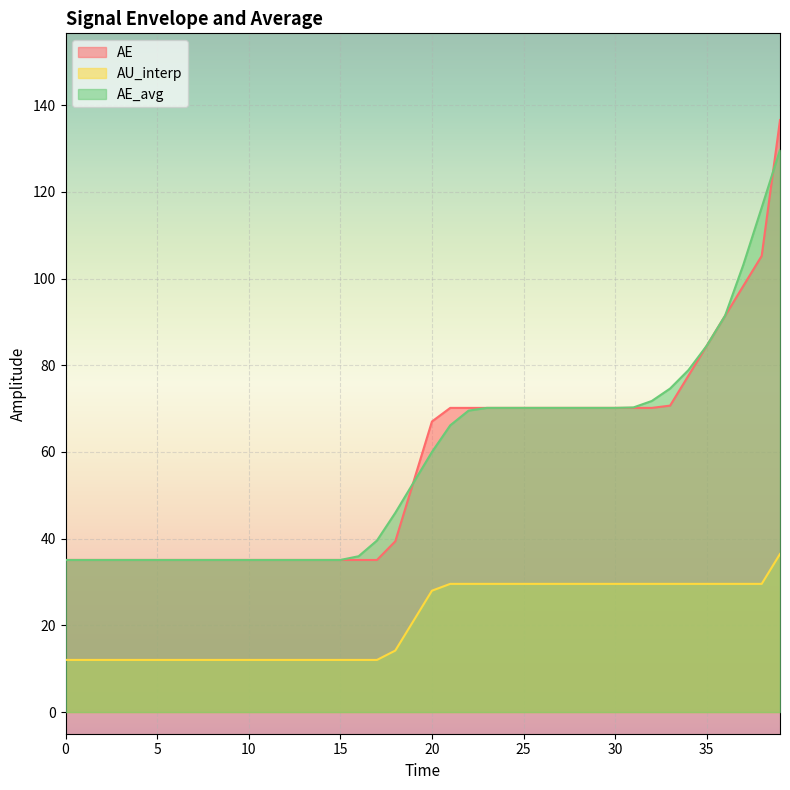

What is the difference between the maximum and second lowest values in the AE series?

101.5